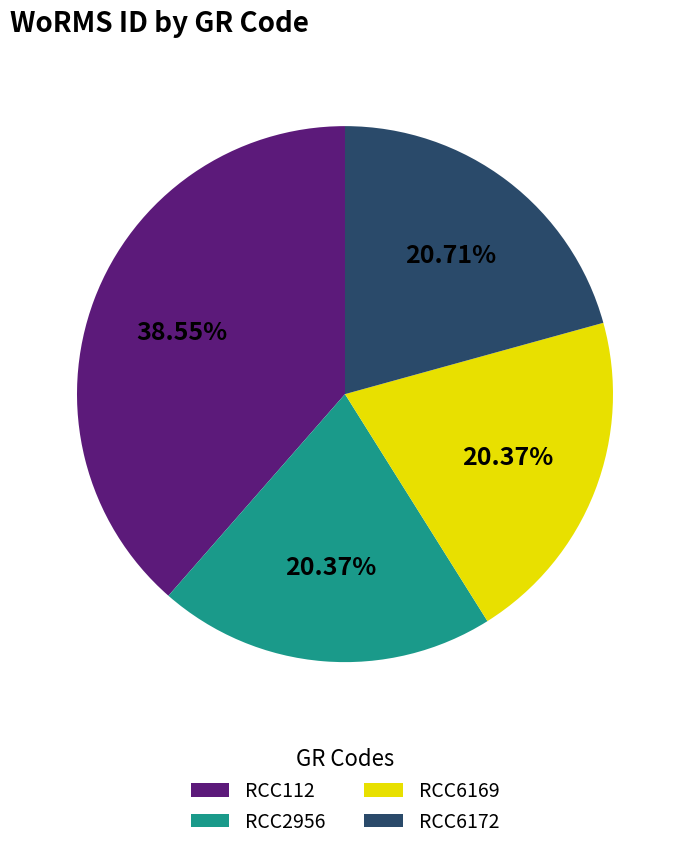

What percentage is NOT represented by RCC6169?

79.6%